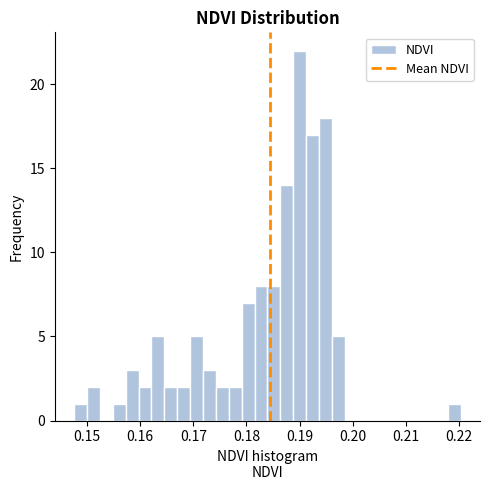

Around what value on the x-axis is the tallest bar? Give the approximate position of its centre, as read against the axis.

0.190